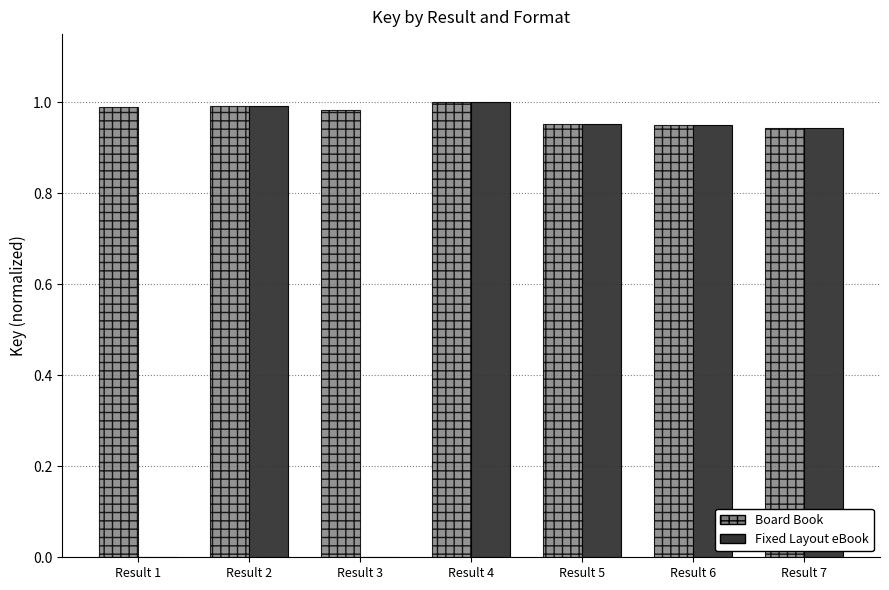

What is the average value of the Fixed Layout eBook series?

0.7